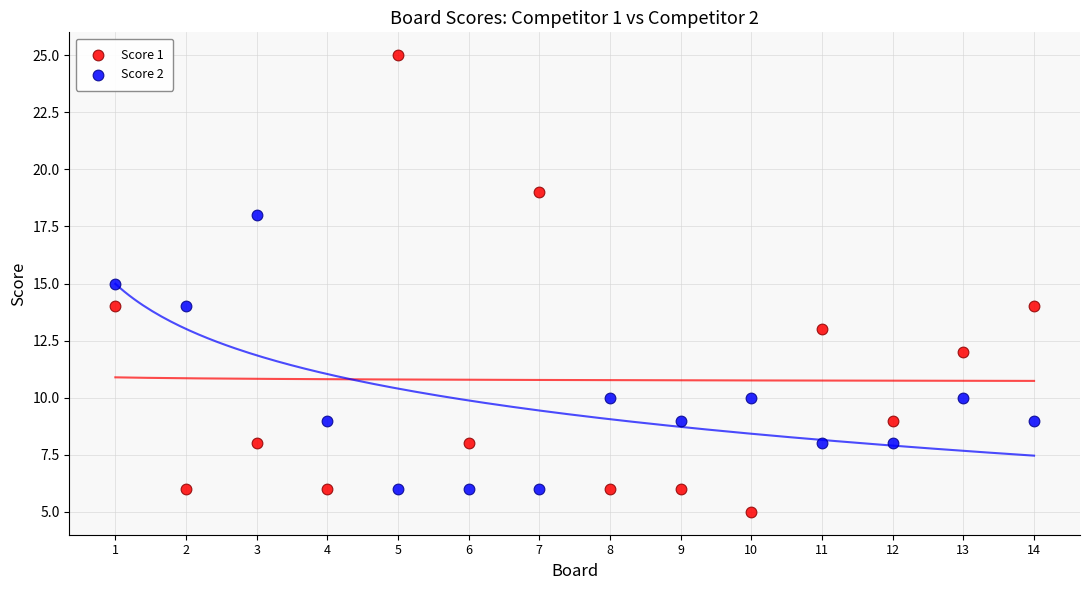

Which series contains the lowest Y value?

Score 1